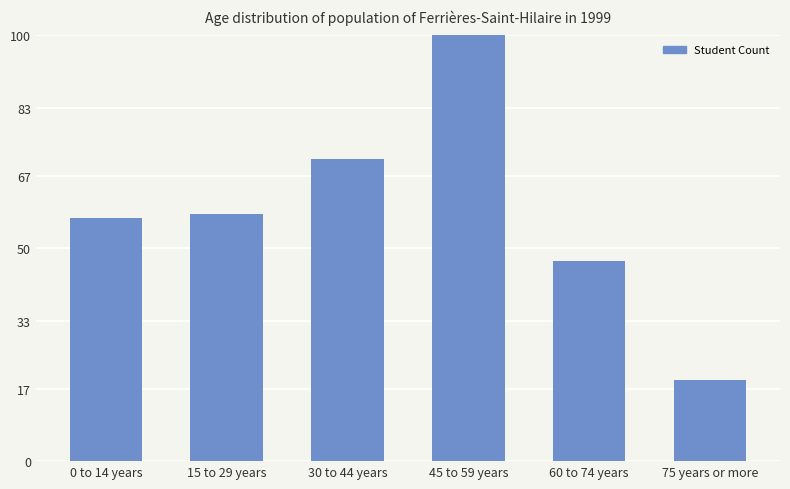

How many values are between 47 and 71?

4